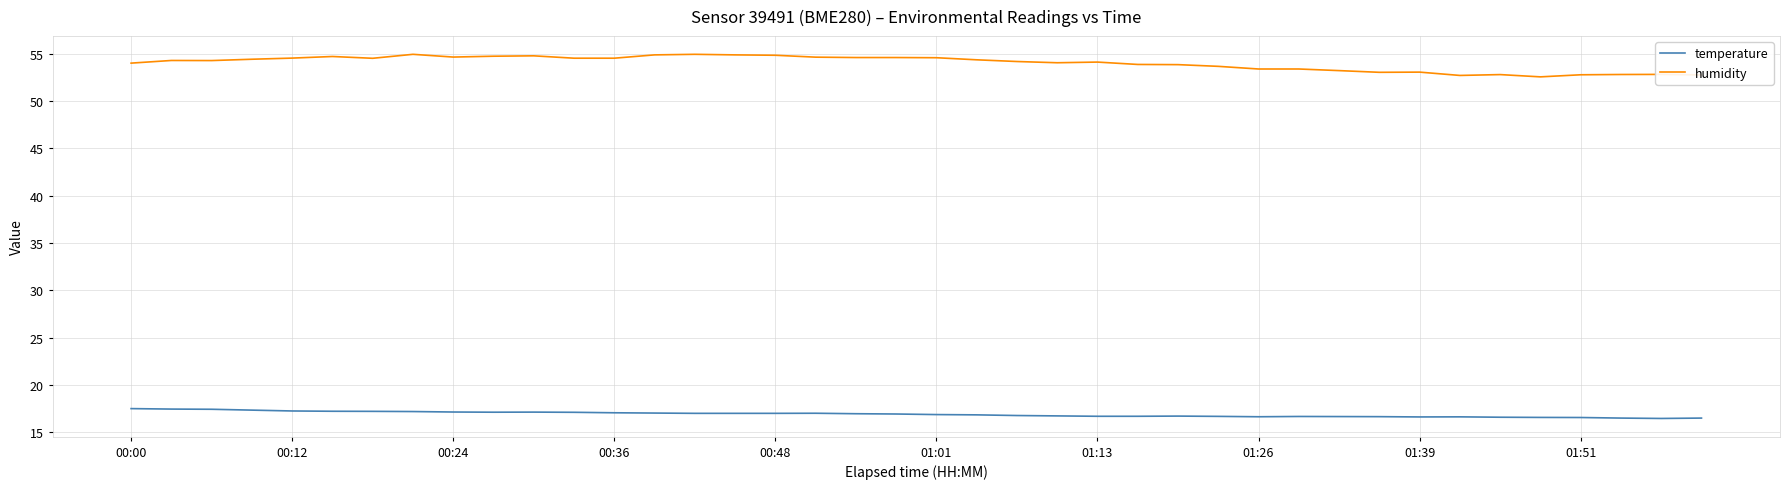

Rank the series by their maximum value, from highest to lowest.

humidity, temperature